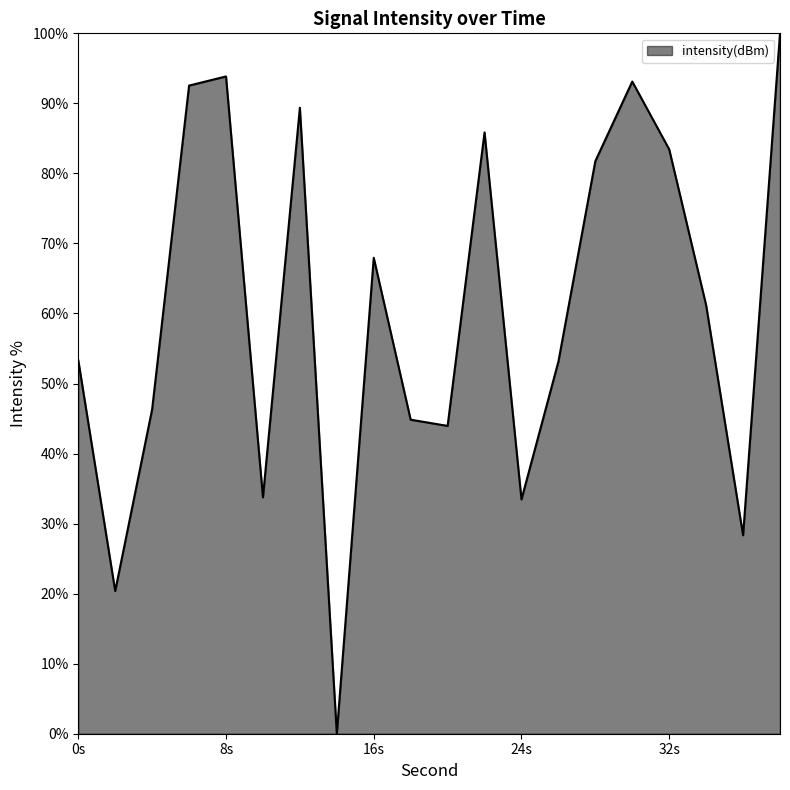

True or false: the data has more than 1 interior local peaks.

True